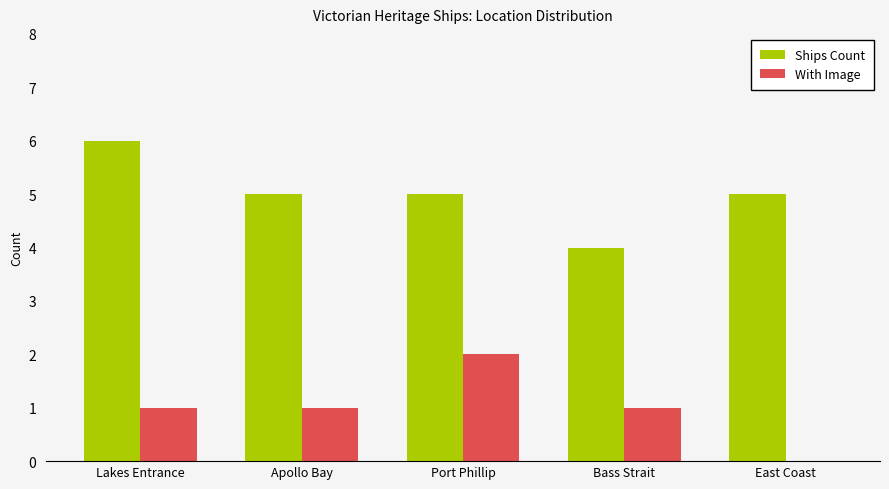

At which label does Ships Count first exceed 5?

Lakes Entrance